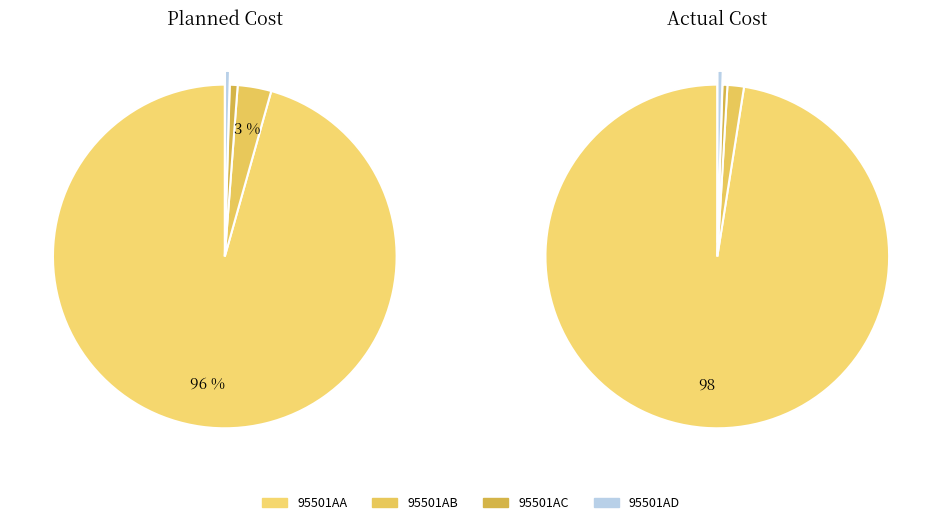

To the nearest percent, what is the difference between the largest and smallest slice percentages?

95%